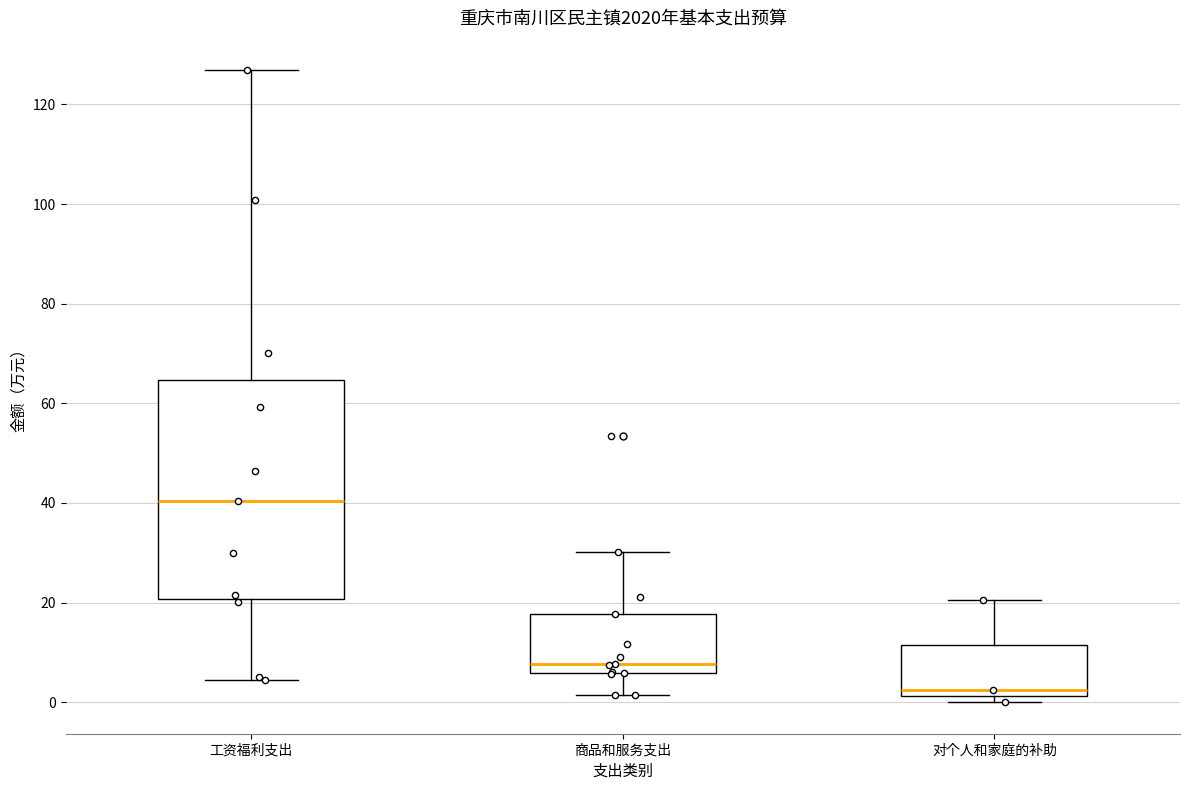

Comparing the boxes themselves (not the whiskers), which one is the tallest?

工资福利支出